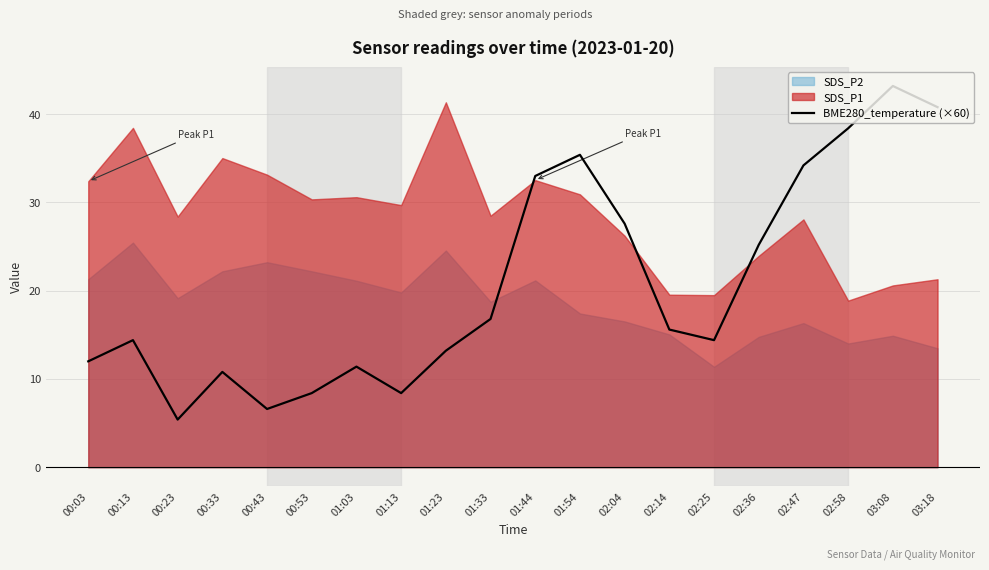

Reading left to right, transcribe all the data shown in this chart.

00:03=12.0	00:13=14.4	00:23=5.4	00:33=10.8	00:43=6.6	00:53=8.4	01:03=11.4	01:13=8.4	01:23=13.2	01:33=16.8	01:44=33.0	01:54=35.4	02:04=27.6	02:14=15.6	02:25=14.4	02:36=25.2	02:47=34.2	02:58=38.4	03:08=43.2	03:18=40.8